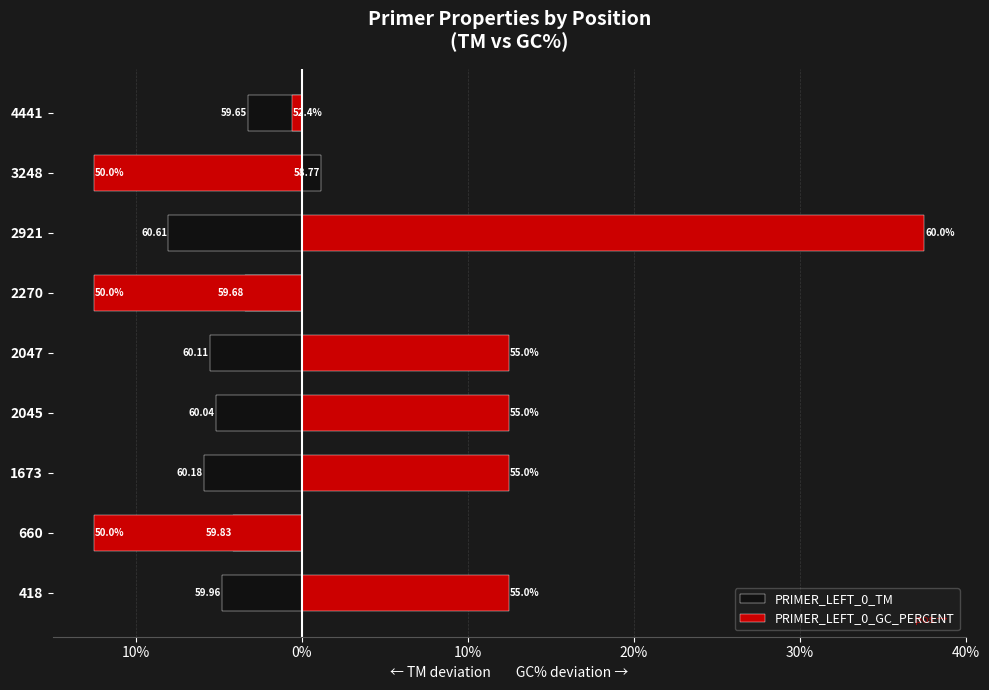

Between 2921 and 3248, which is larger?

3248